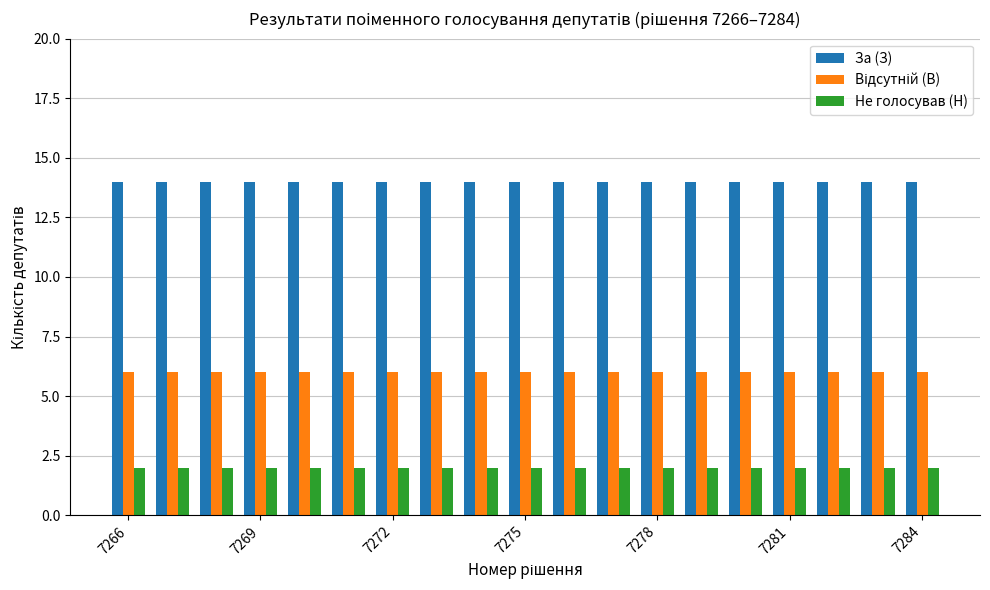

Which series has the largest total across all categories?

За (З)